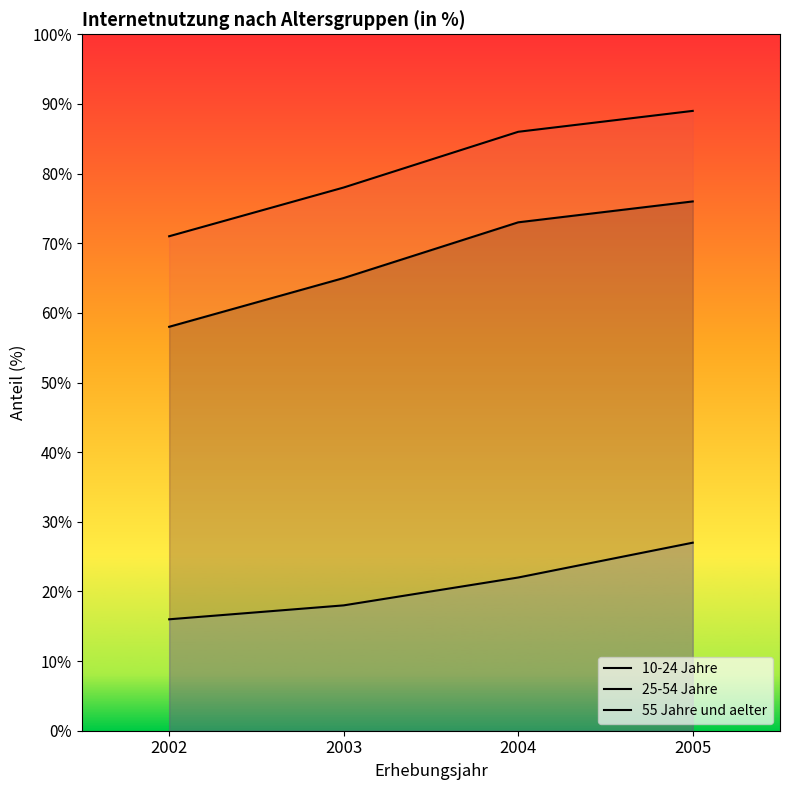

Which series changed the most between 2003 and 2005?

10-24 Jahre